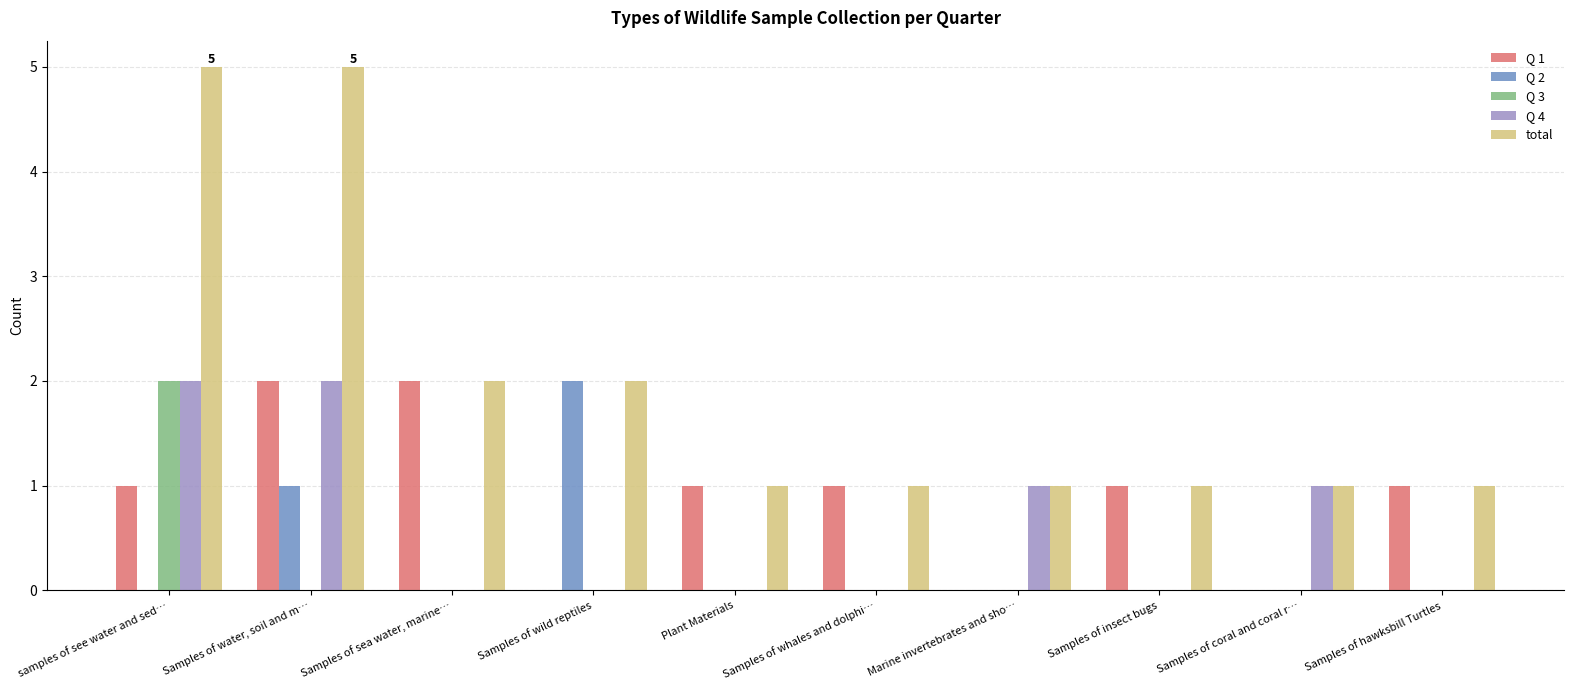

At which label does Q 2 reach its peak?

Samples of wild reptiles